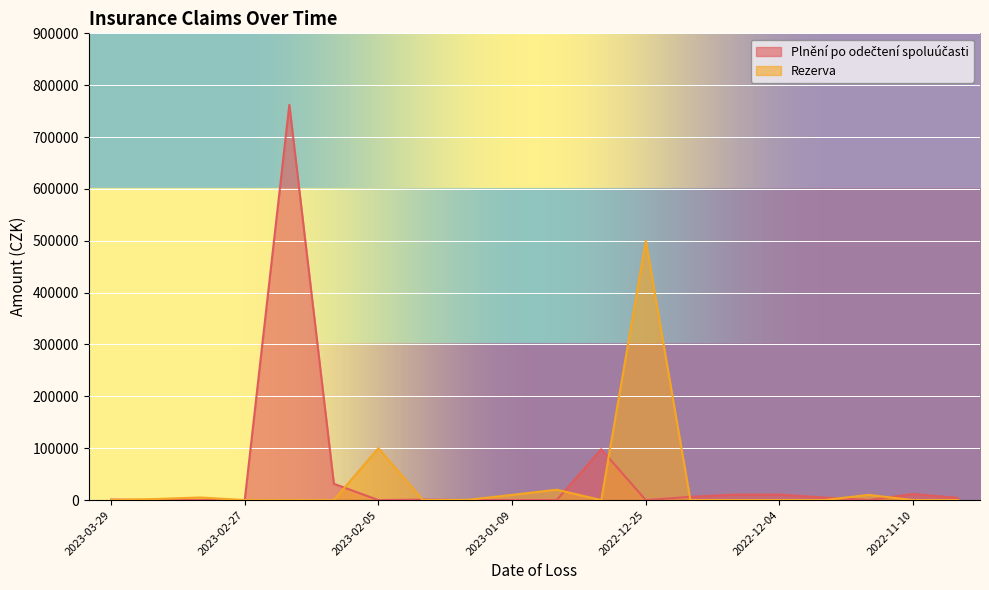

What is the difference between the highest and lowest values at 2022-12-25?

500000